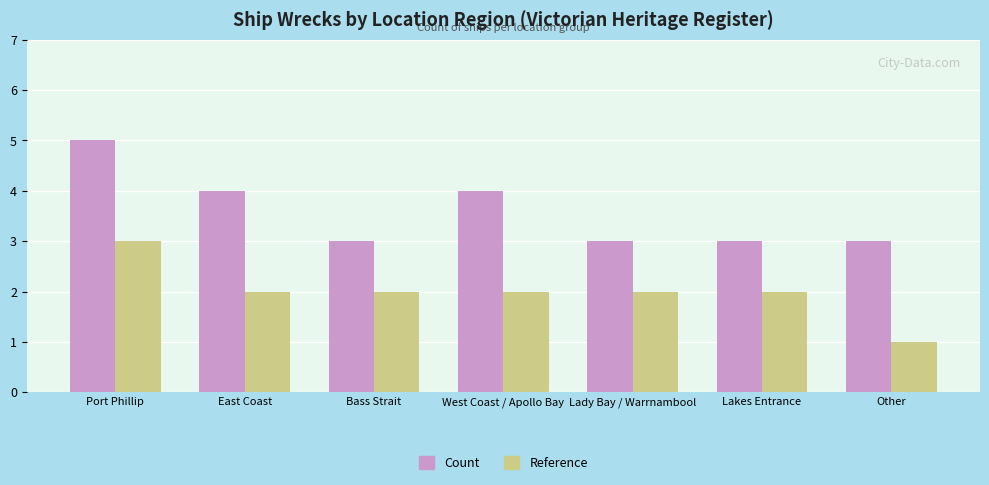

What is the average value of the Reference series?

2